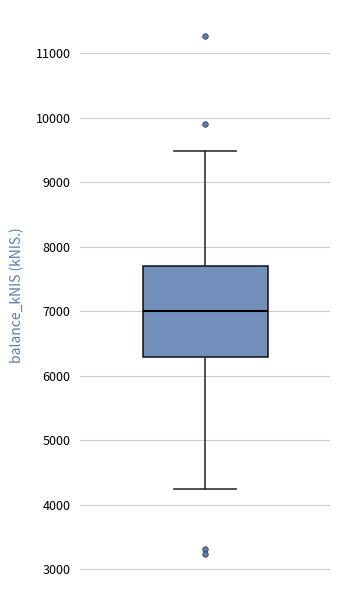

Where does the lower whisker of the box end on the y-axis? The values are not printed on the chart, so give them approximately, as read against the axis.

4200